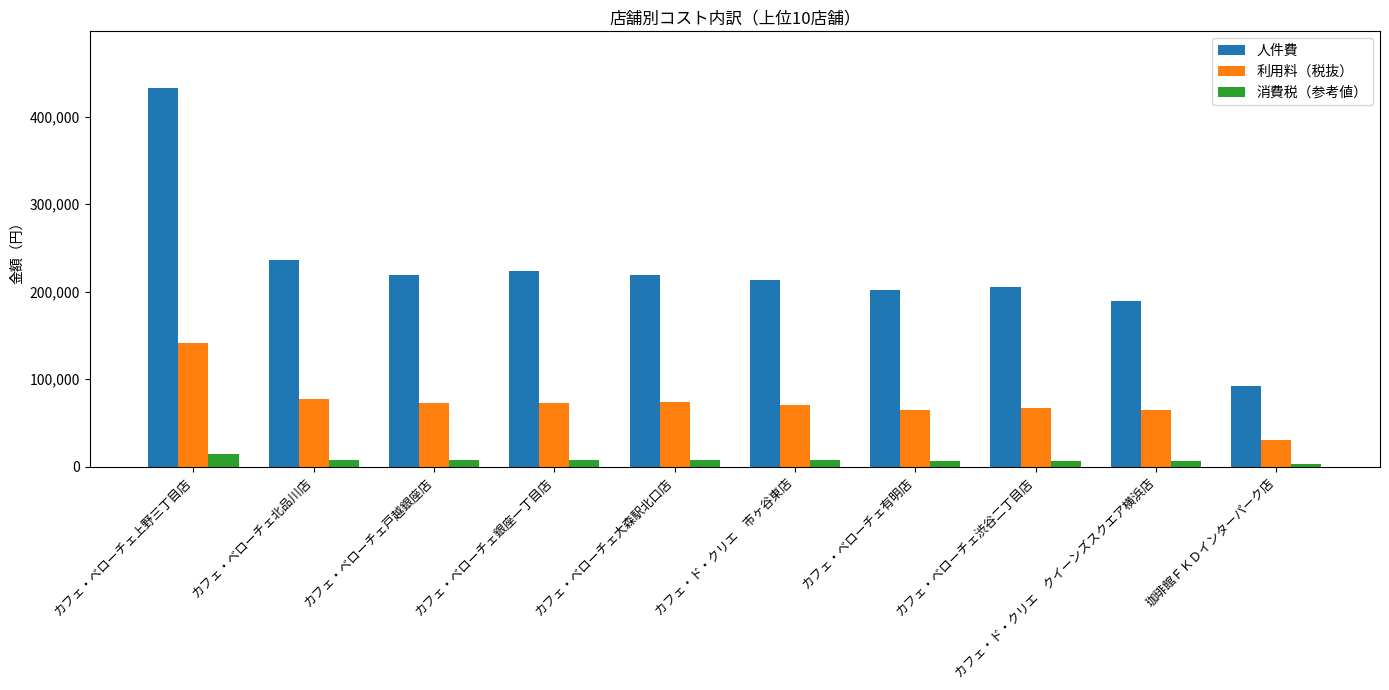

Is the value of 利用料（税抜） at カフェ・ベローチェ戸越銀座店 greater than the value of 消費税（参考値） at カフェ・ド・クリエ　市ヶ谷東店?

Yes